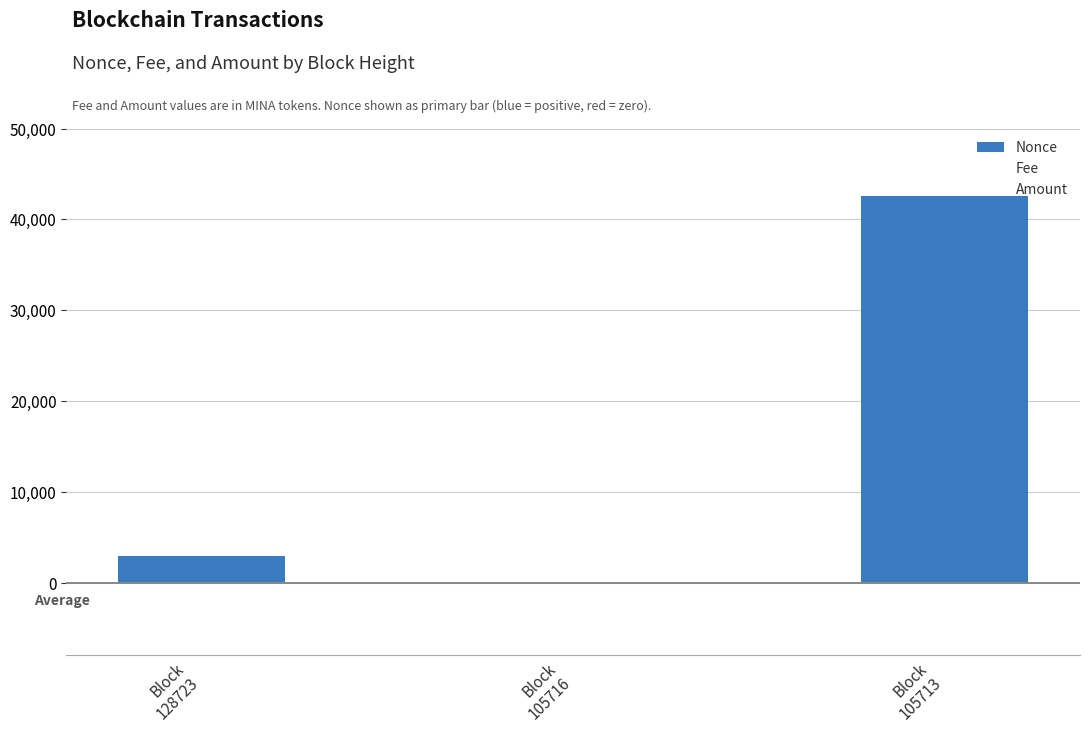

What is the sum of all values?

45442